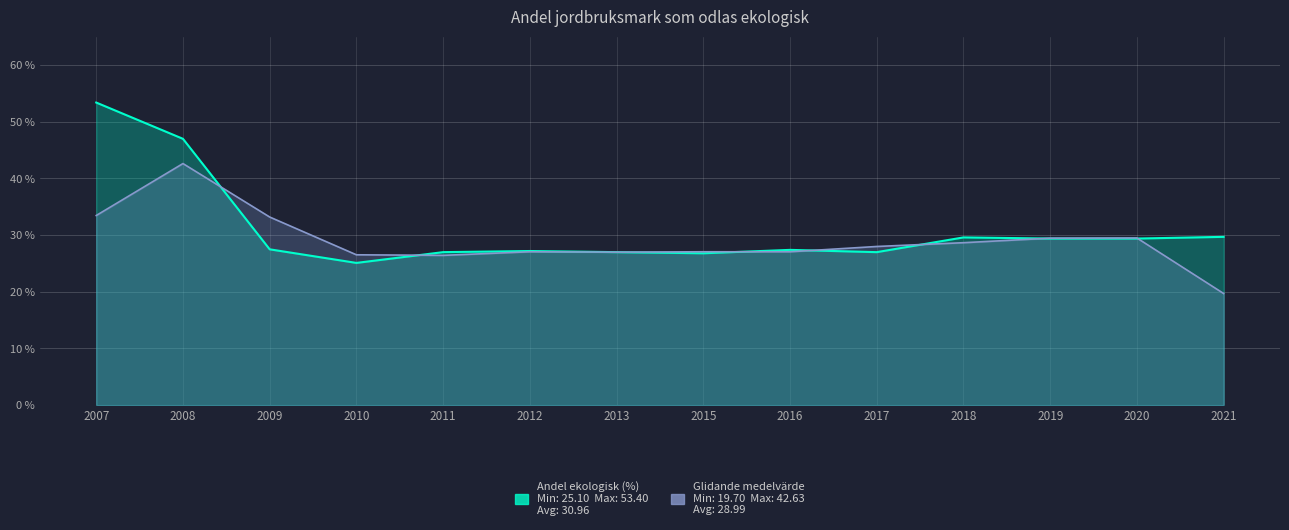

Which series has the largest range (max minus min)?

Andel ekologisk (%)